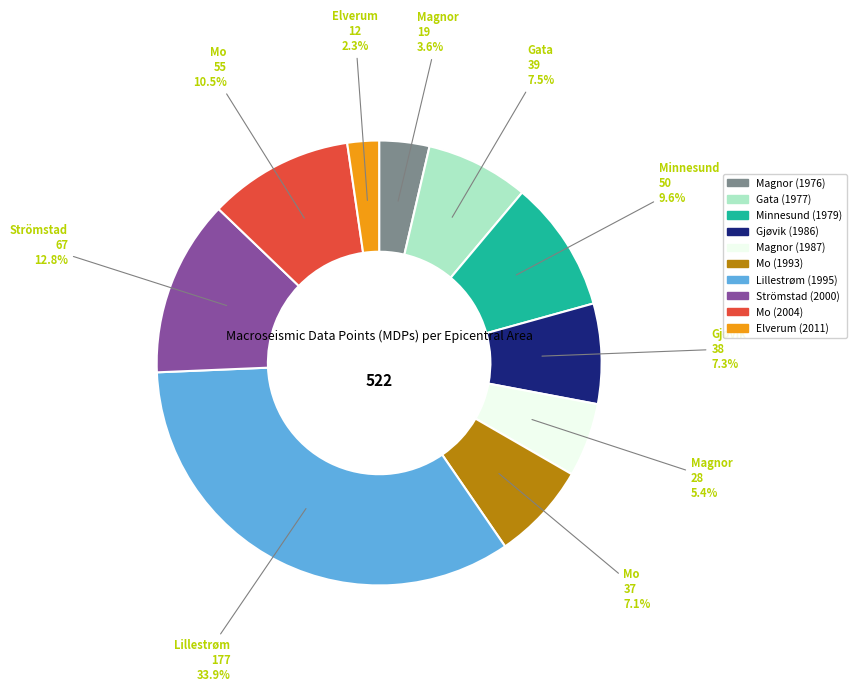

To the nearest percent, what is the combined percentage of Lillestrøm (1995) and Elverum (2011)?

36%